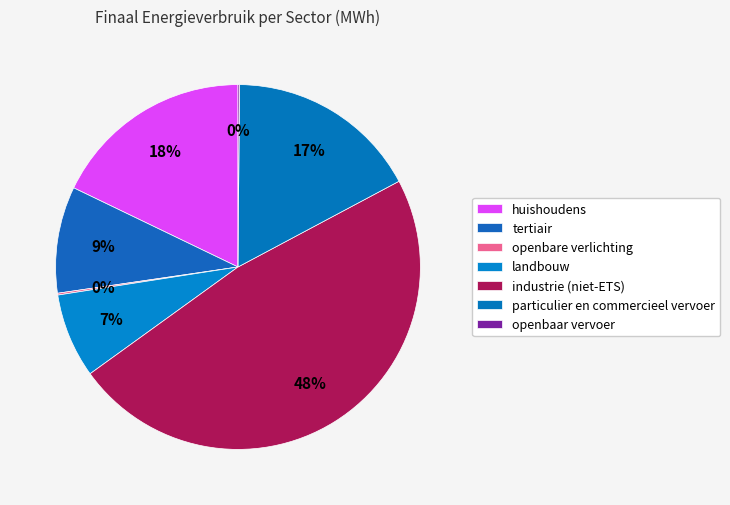

Rank the categories by value from highest to lowest.

industrie (niet-ETS), huishoudens, particulier en commercieel vervoer, tertiair, landbouw, openbare verlichting, openbaar vervoer